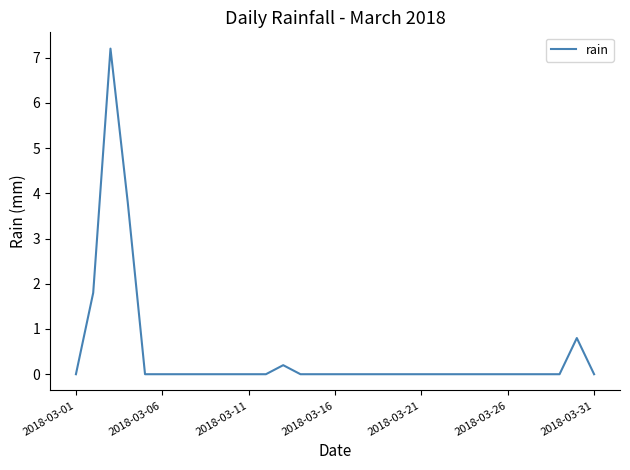

What is the maximum value shown in the chart?

7.2